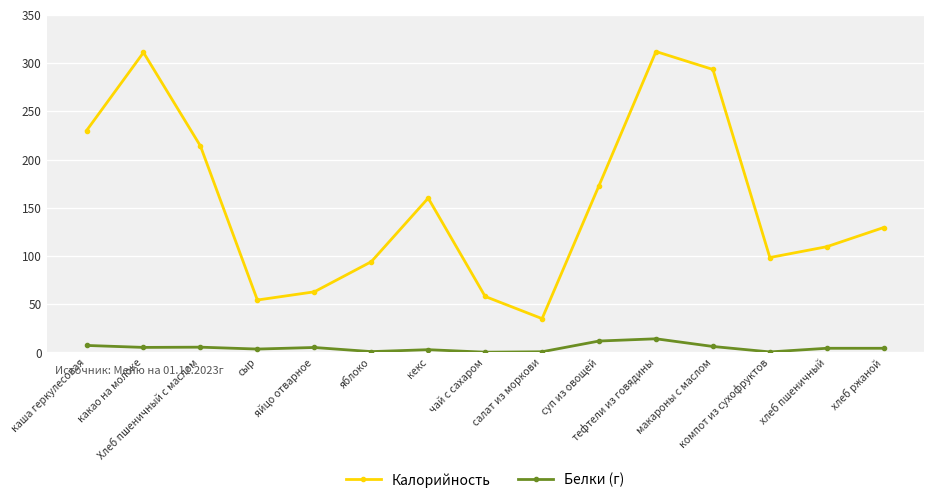

What is the label of the 15th point from the right?

каша геркулесовая